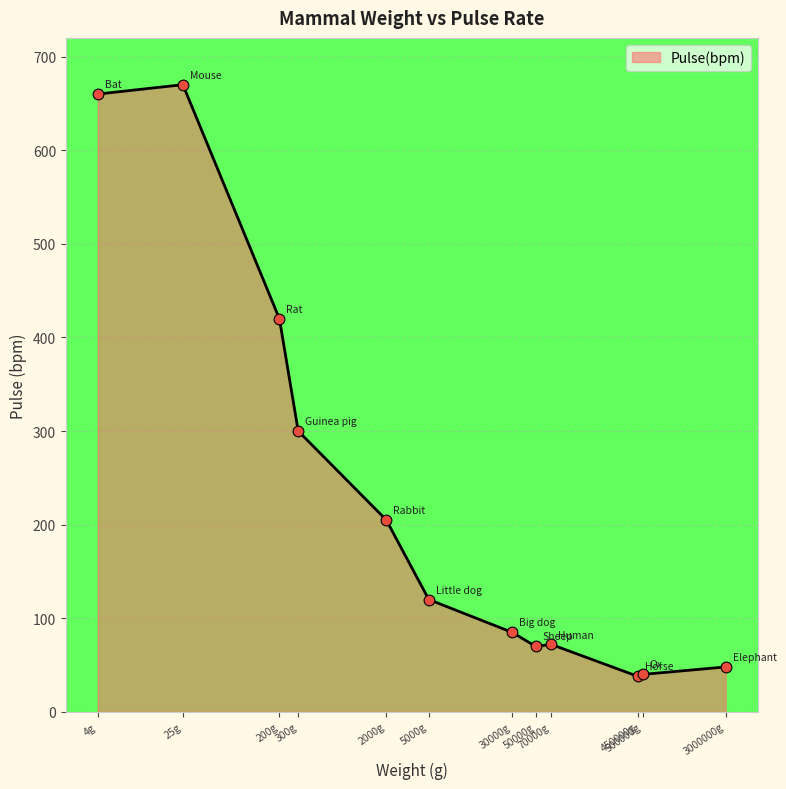

What is the lowest value of the Pulse(bpm) series?

38.1